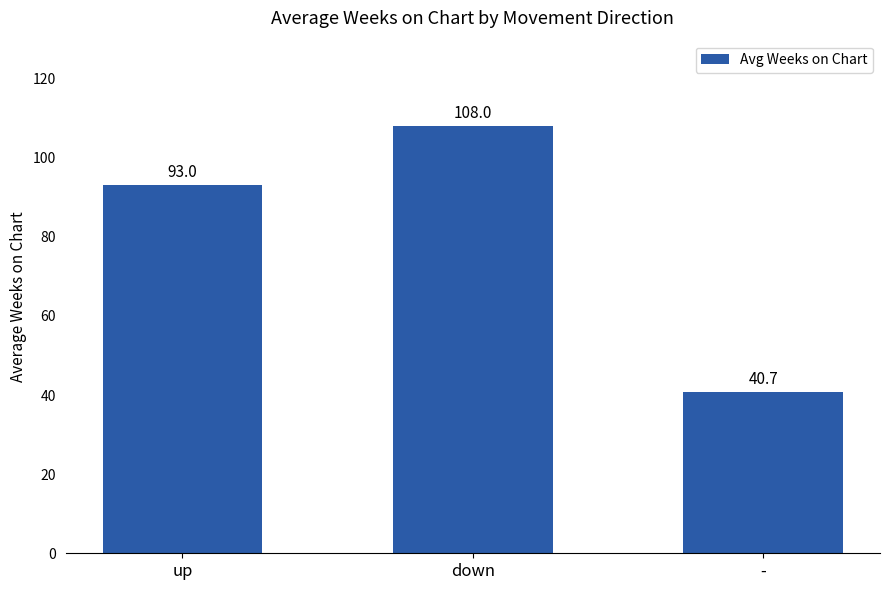

Is it true that the value at up is 22.0?

False